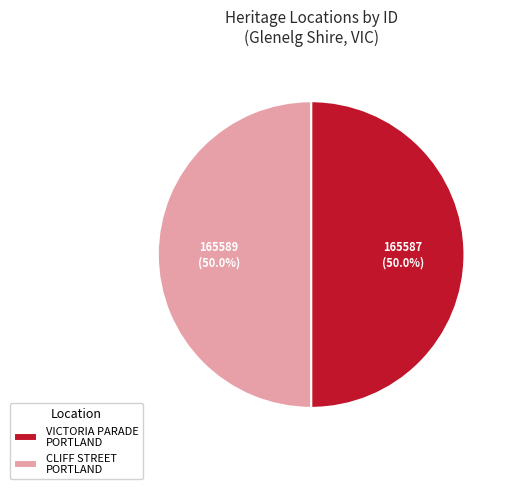

Count the number of slices in the pie.

2